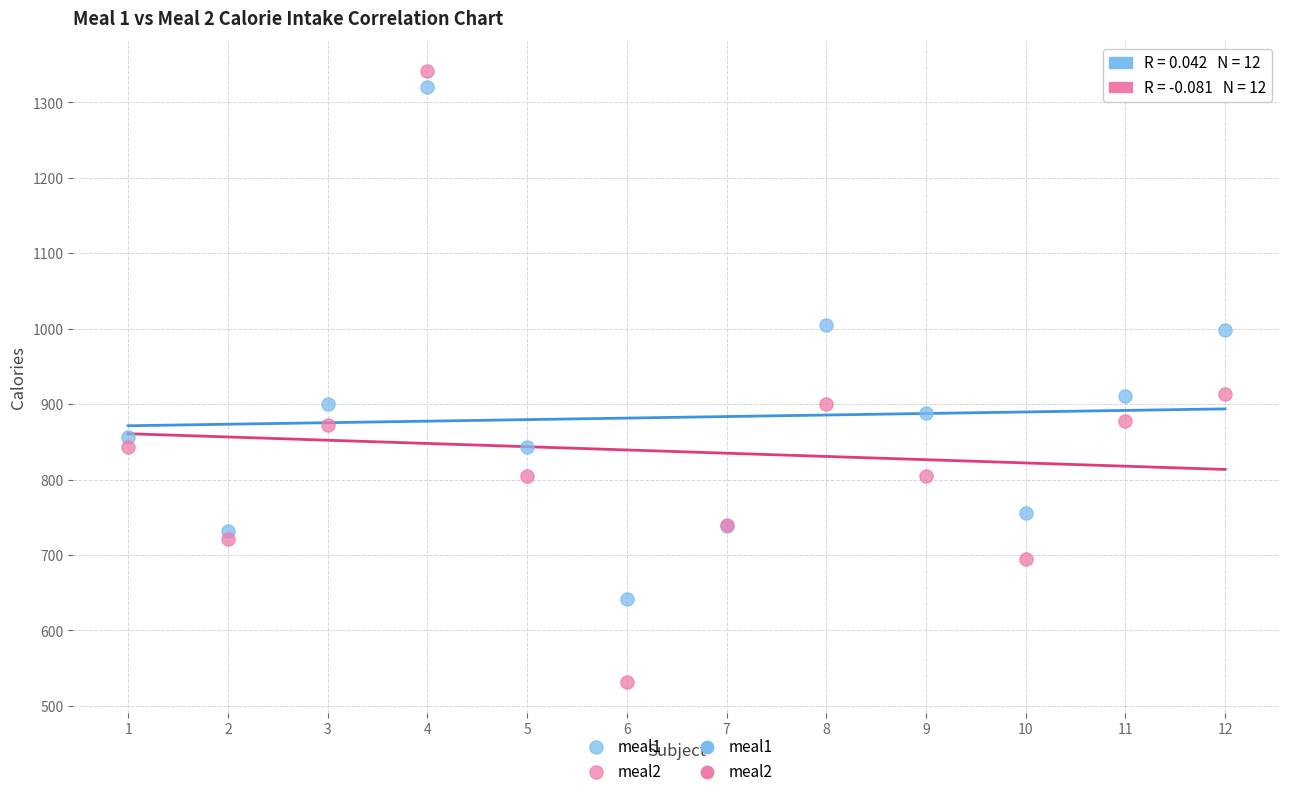

Which series contains the lowest Y value?

meal2